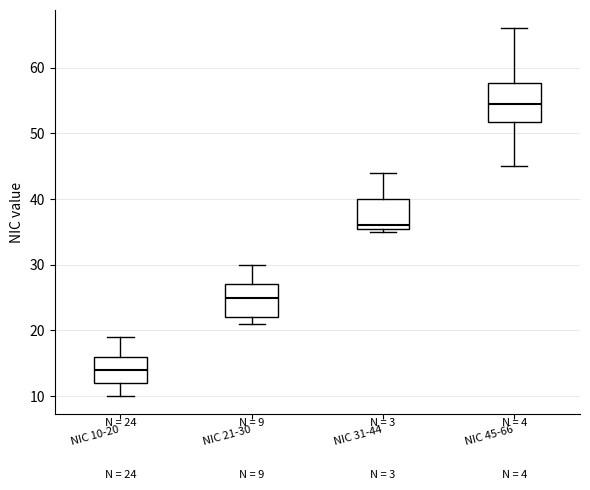

Comparing the boxes themselves (not the whiskers), which one is the tallest?

NIC 45-66